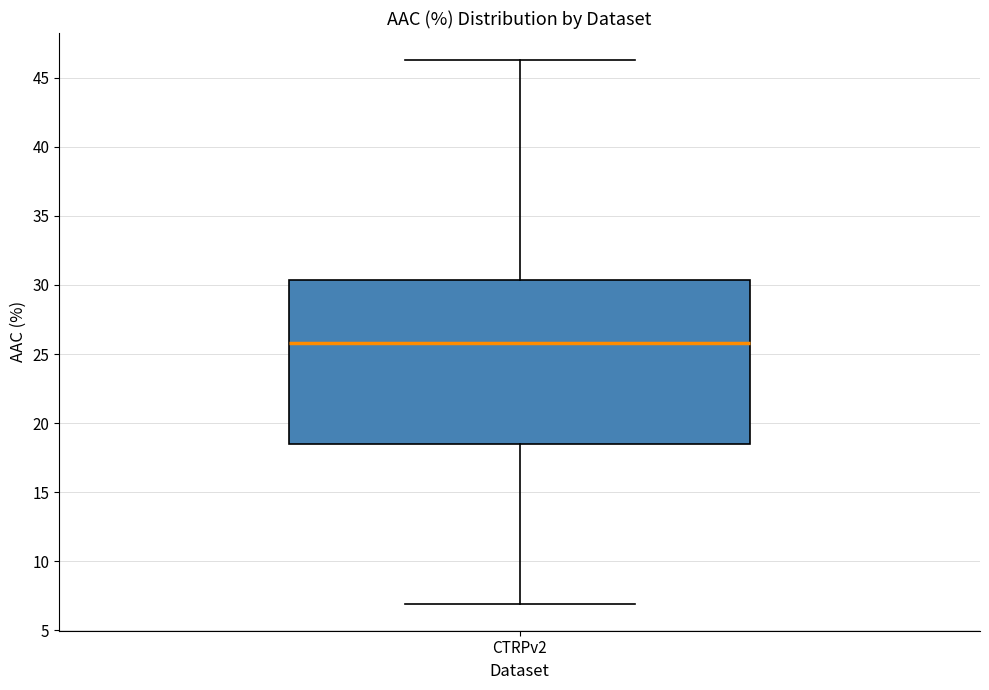

Transcribe this box plot: give where the median line is, the range the box spans, and where the two whiskers end, as read against the y-axis. The values are not printed on the chart, so give them approximately, as read against the axis.

median 26.0, box 18.5 to 30.5, whiskers 7.0 to 46.5